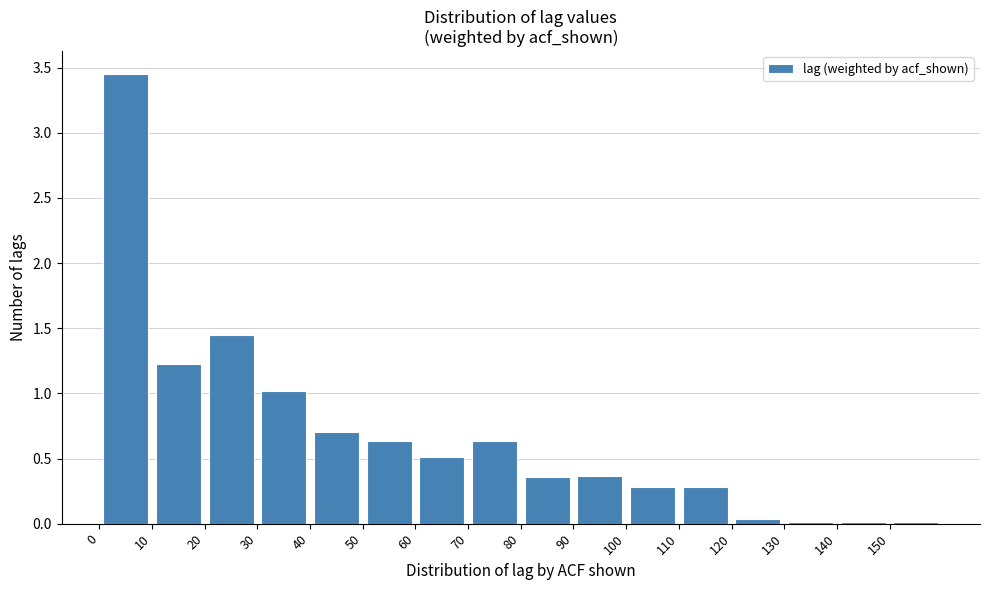

Reading left to right, transcribe this chart: for each bar, give the range it covers on the x-axis and its height. The values are not printed on the chart, so give them approximately, as read against the axis.

0 to 10: 3.45
10 to 20: 1.25
20 to 30: 1.45
30 to 40: 1.00
40 to 50: 0.70
50 to 60: 0.65
60 to 70: 0.50
70 to 80: 0.65
80 to 90: 0.35
90 to 100: 0.35
100 to 110: 0.30
110 to 120: 0.30
120 to 130: under 0.05
130 to 140: under 0.05
140 to 150: under 0.05
150 to 160: under 0.05